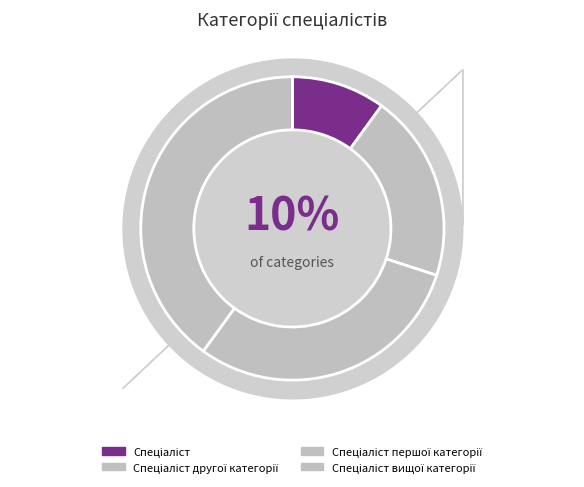

How many slices are in this pie chart?

4